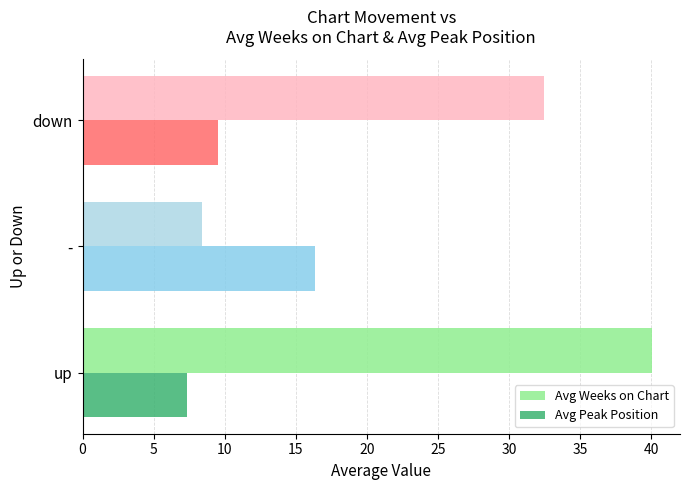

Rank the series by their maximum value, from lowest to highest.

Avg Peak Position, Avg Weeks on Chart